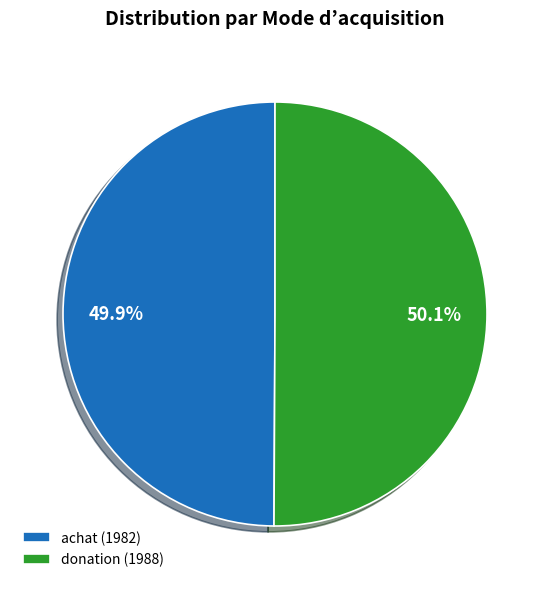

Approximately how many times larger is the value at achat (1982) compared to donation (1988)?

1.0